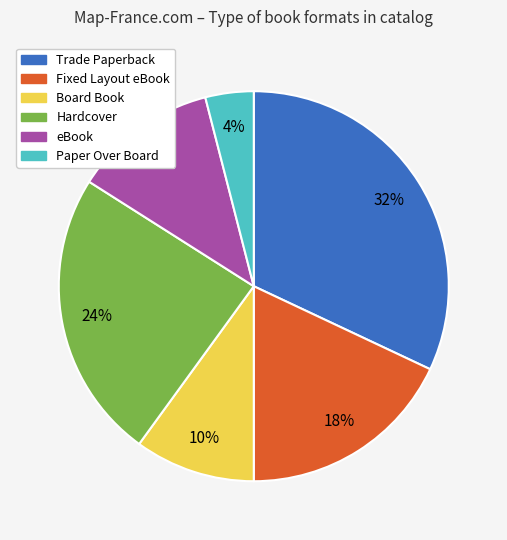

How many segments does this pie chart have?

6